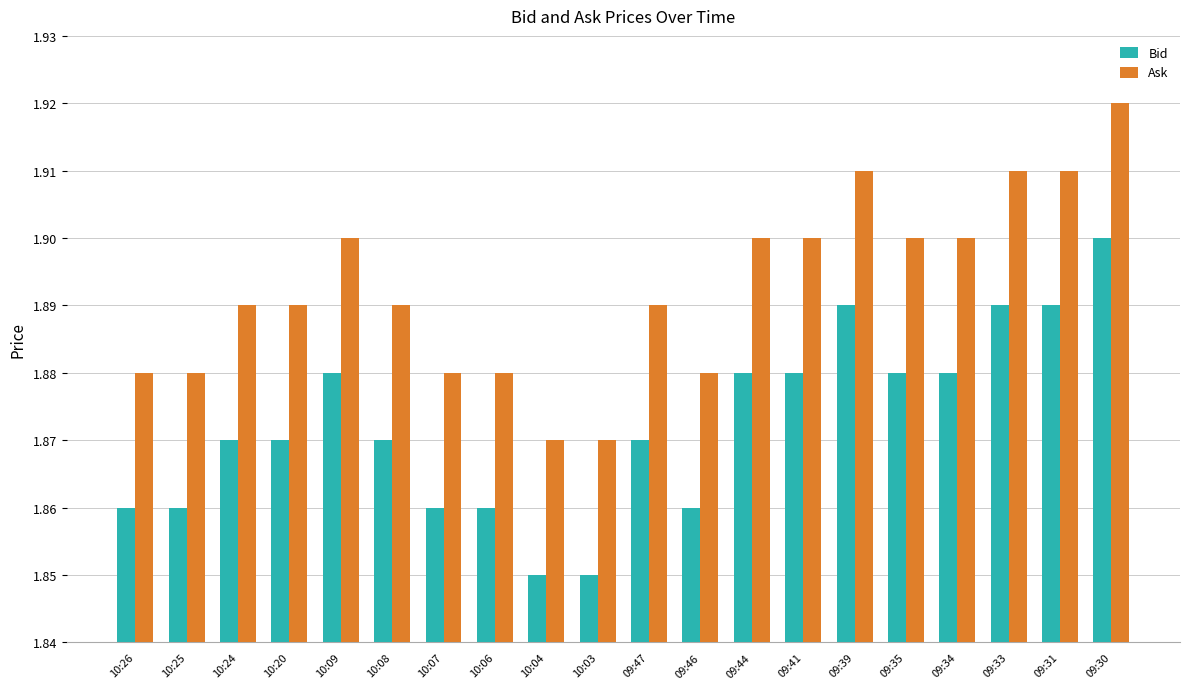

The value of Bid at 10:07 is 1.0. True or false?

False